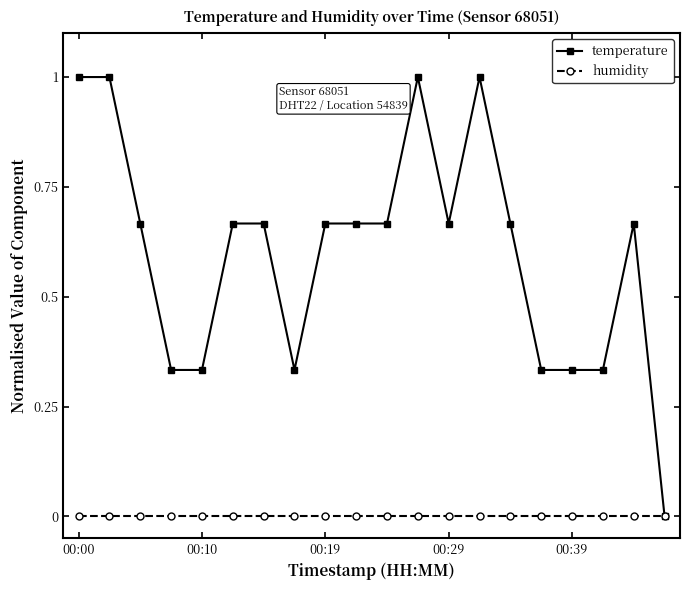

Which series has the widest spread of values?

temperature